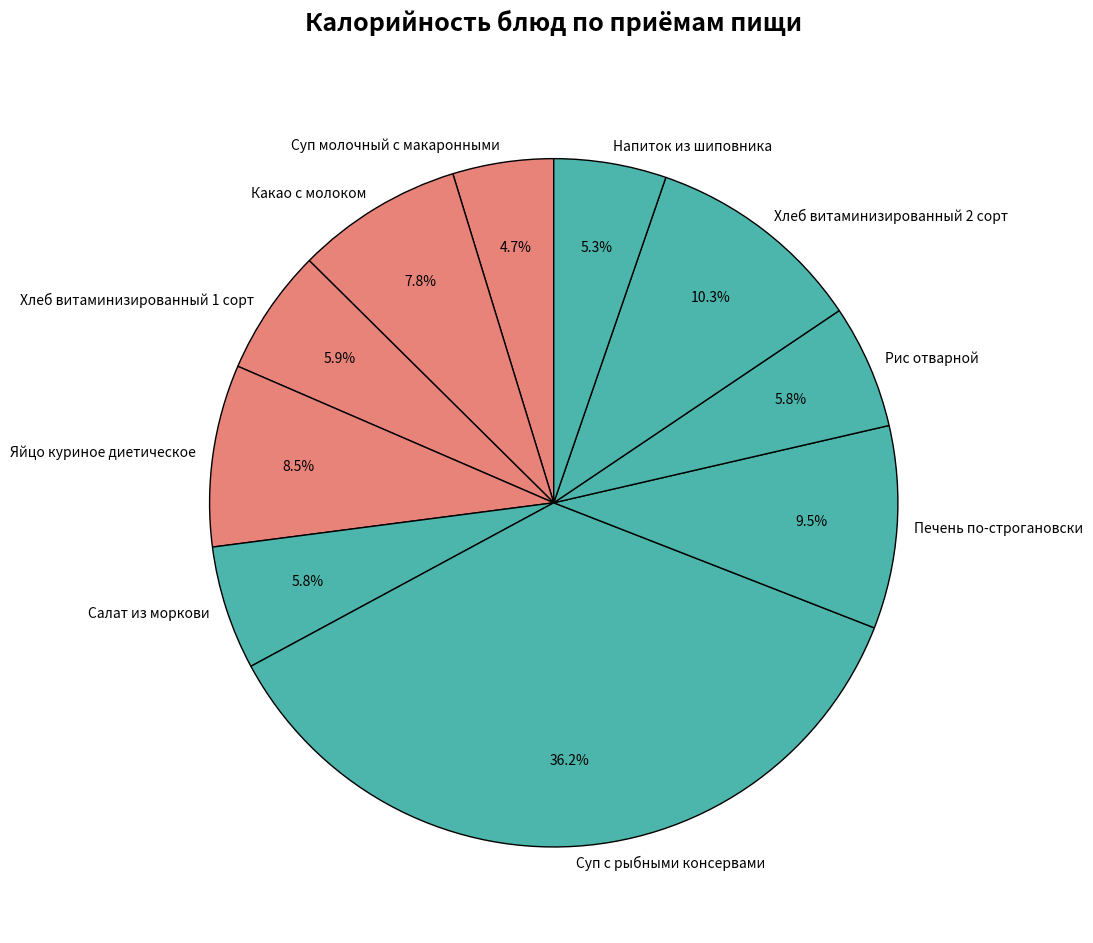

The Печень по-строгановски slice represents 20% of the pie. True or false?

False